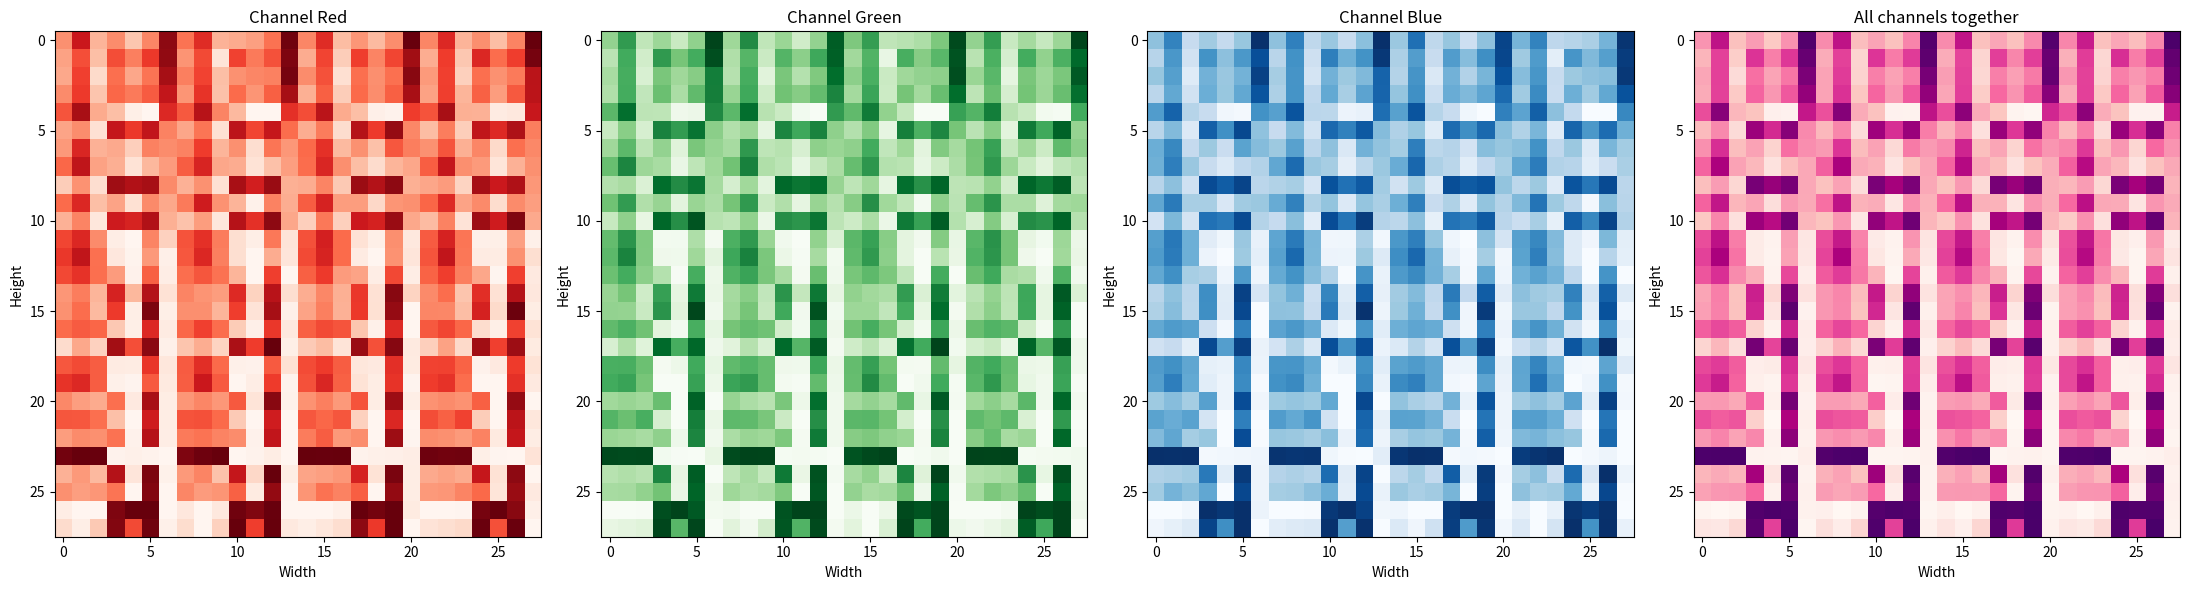

At which category does the chart reach its peak across all series?

16